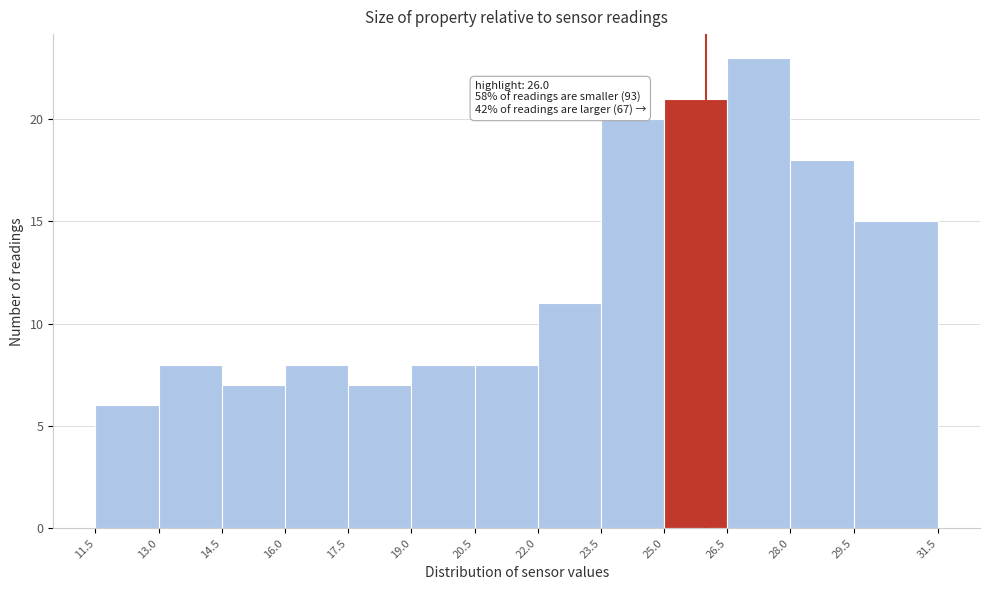

Over which range of the x-axis is the bar tallest?

26.5 to 28.0